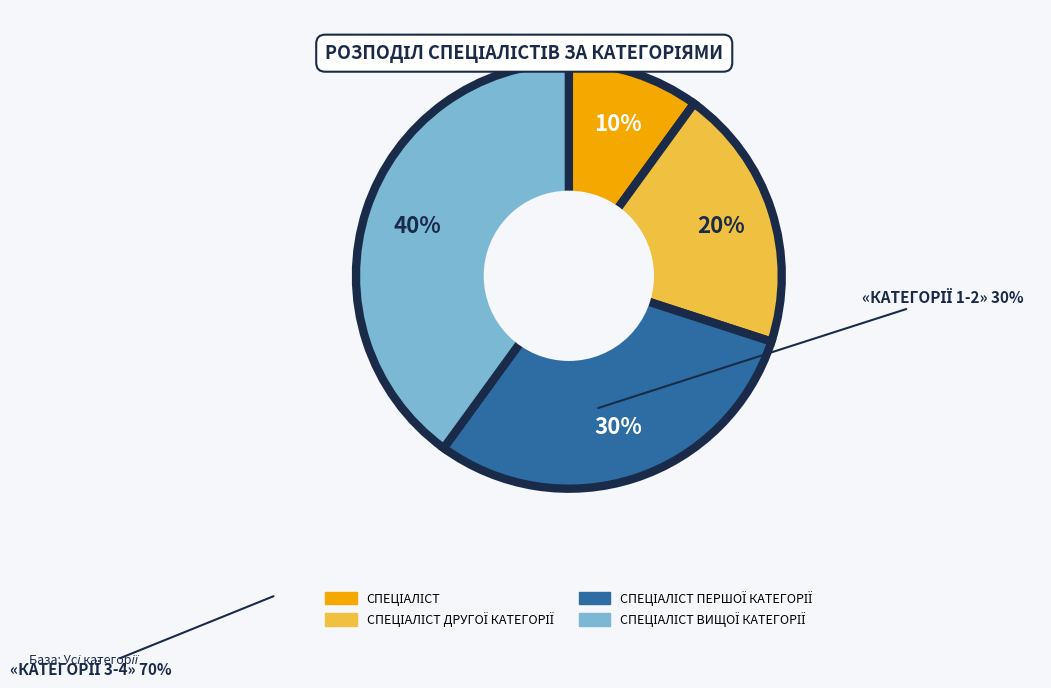

Does any single category account for the majority?

No